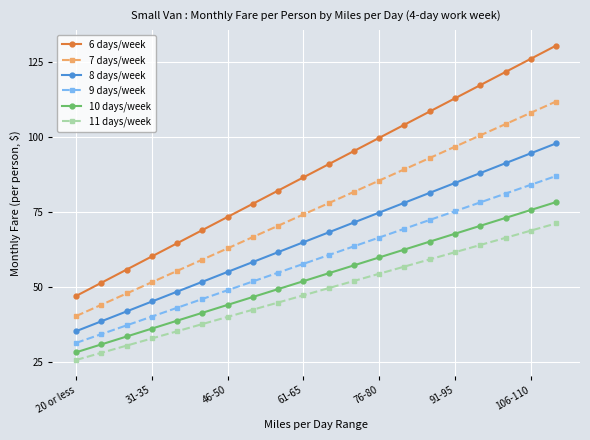

What is the minimum value shown in the chart?

25.6